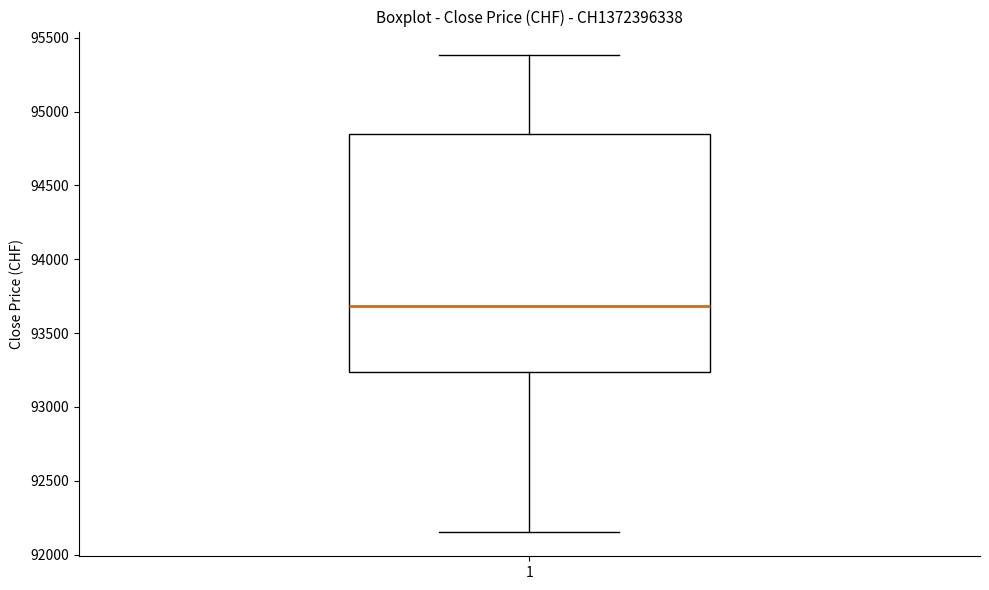

Transcribe this box plot: give where the median line is, the range the box spans, and where the two whiskers end, as read against the y-axis. The values are not printed on the chart, so give them approximately, as read against the axis.

median 93700, box 93250 to 94850, whiskers 92150 to 95400